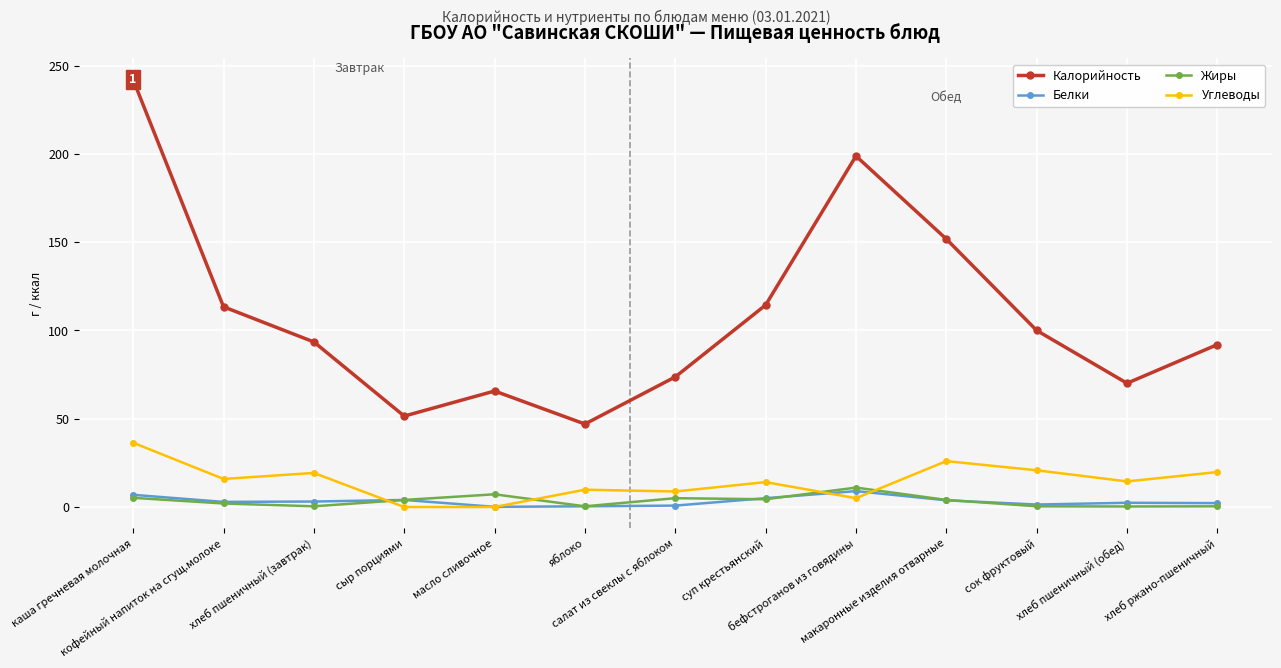

What is the maximum value for Углеводы?

36.4